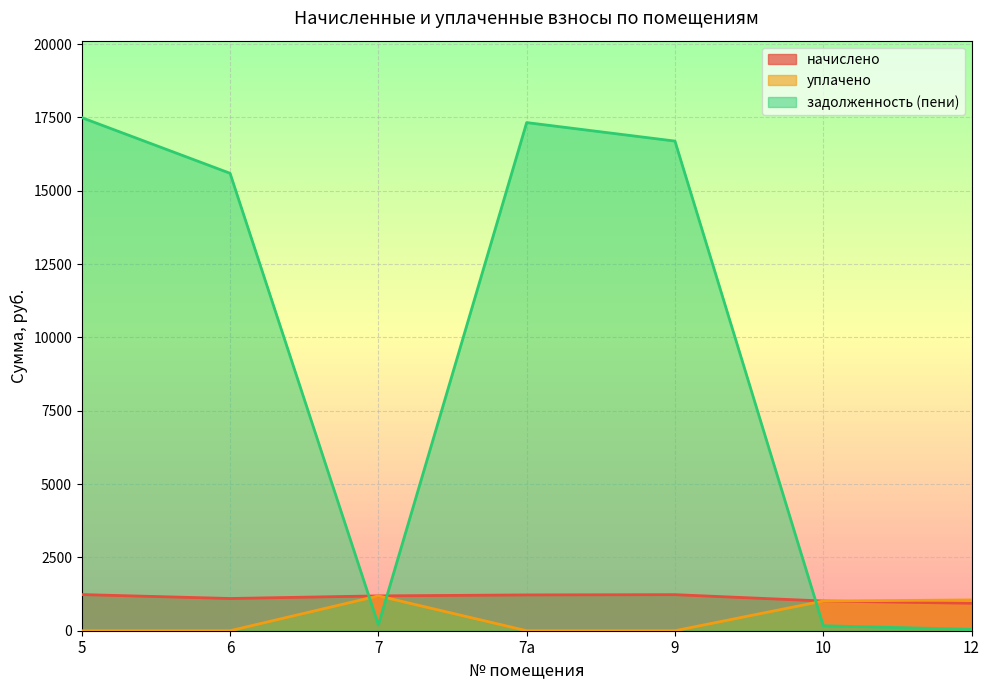

What is the average value of the уплачено series?

464.4